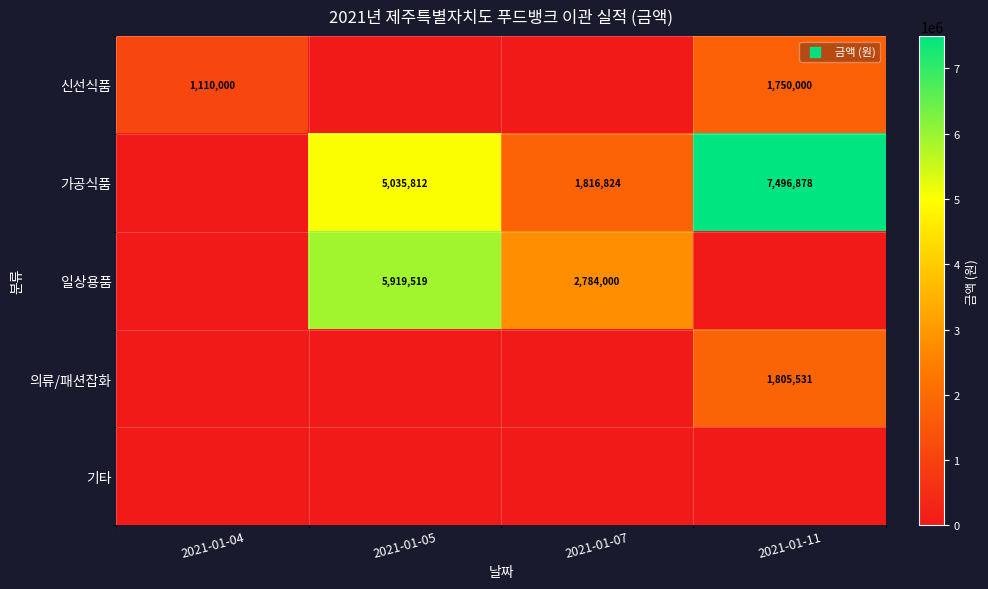

The 일상용품 series shows 2784000 at 2021-01-07. True or false?

True